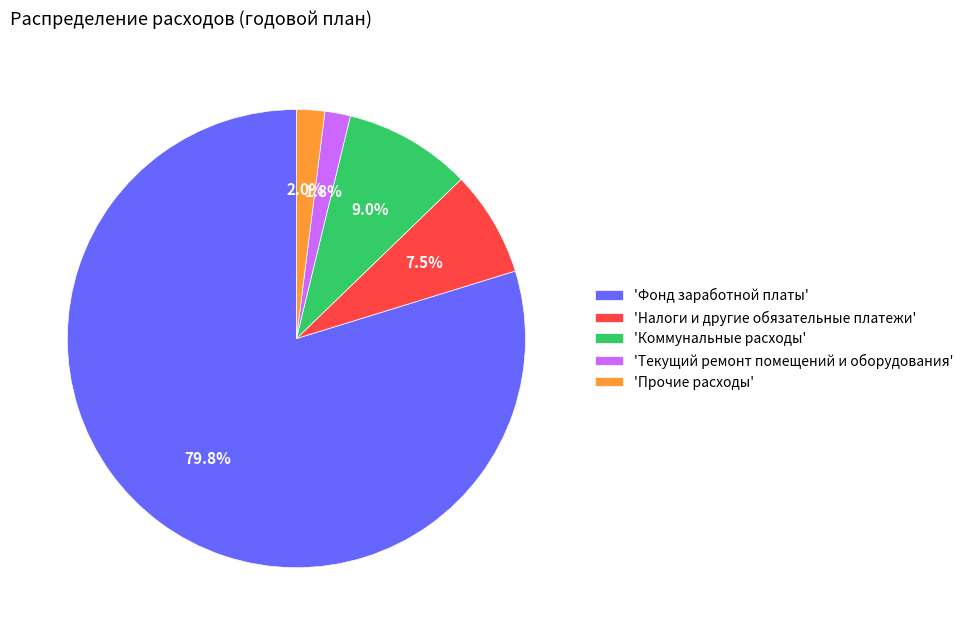

Does 'Фонд заработной платы' represent more than half of the total?

Yes